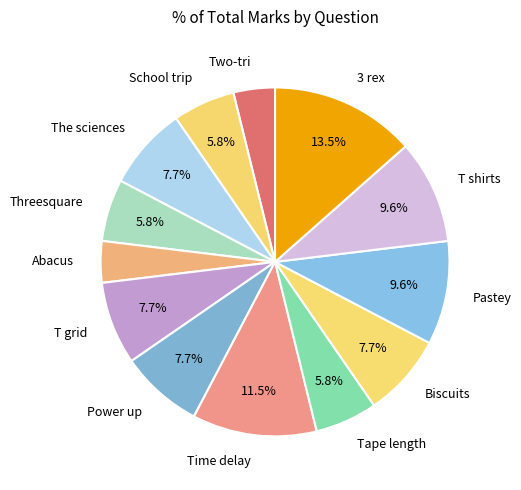

How much of the chart is everything except 3 rex?

86.5%